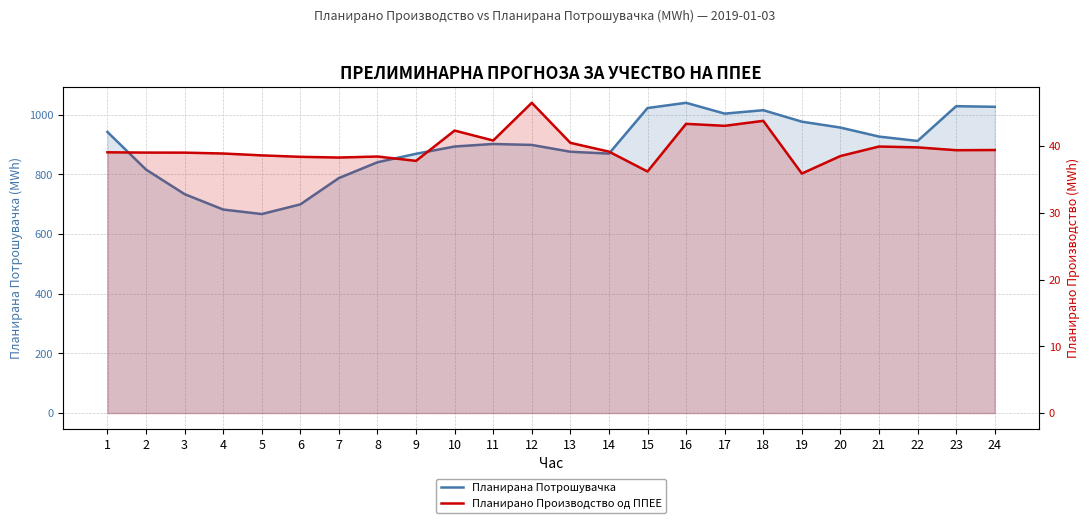

What is the average value of the Планирана Потрошувачка series?

891.5